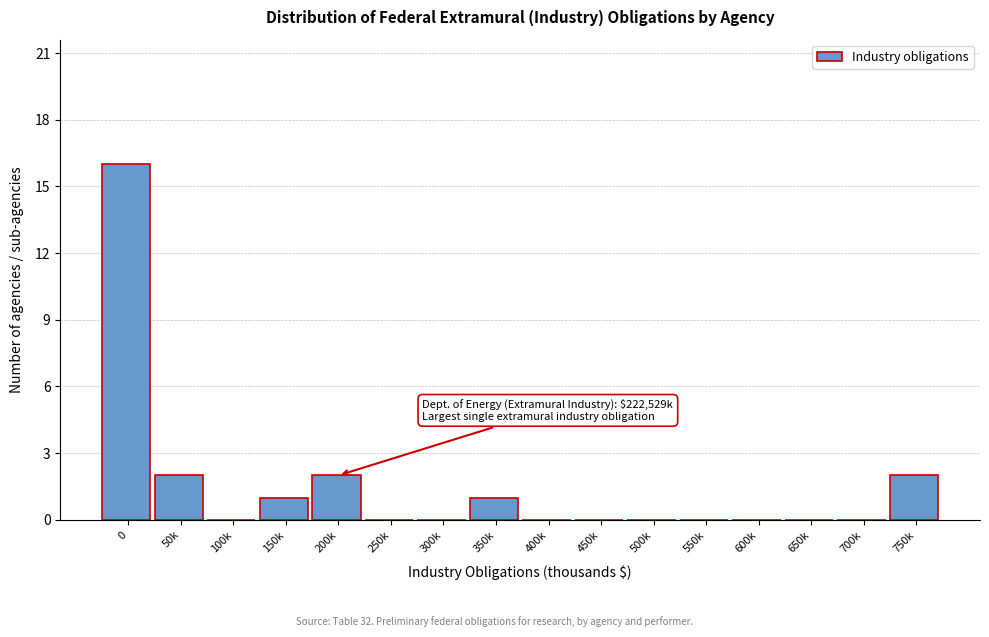

Reading left to right, transcribe all the data shown in this chart.

0=16	50k=2	100k=0	150k=1	200k=2	250k=0	300k=0	350k=1	400k=0	450k=0	500k=0	550k=0	600k=0	650k=0	700k=0	750k=2